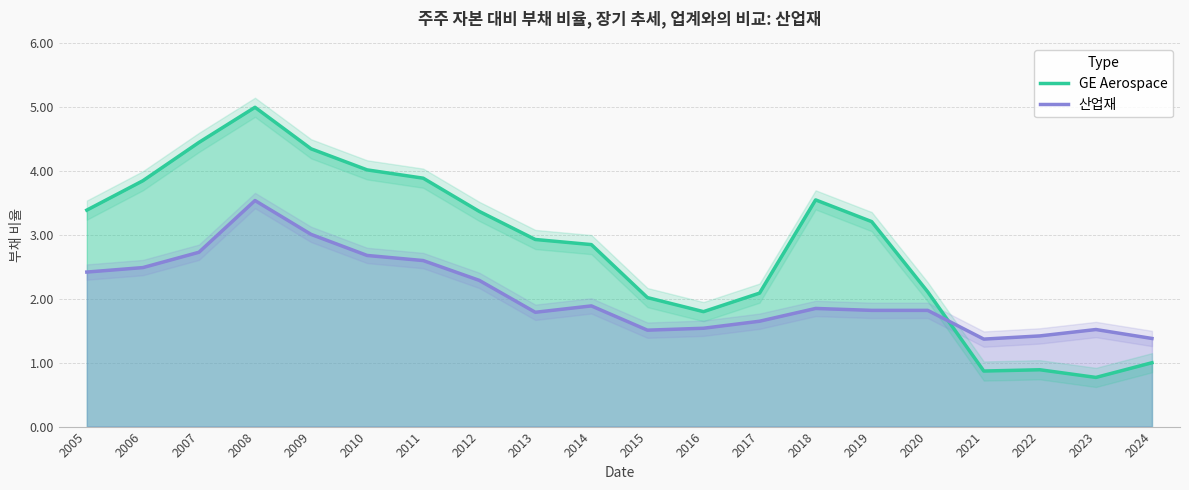

Where is GE Aerospace nearest to the value 2?

2015